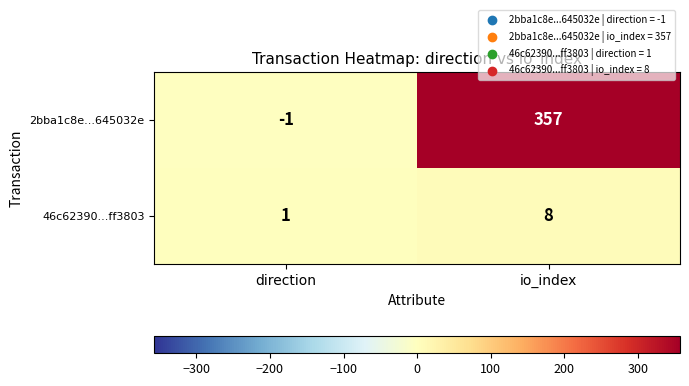

Where is 2bba1c8e...645032e nearest to the value 178?

direction